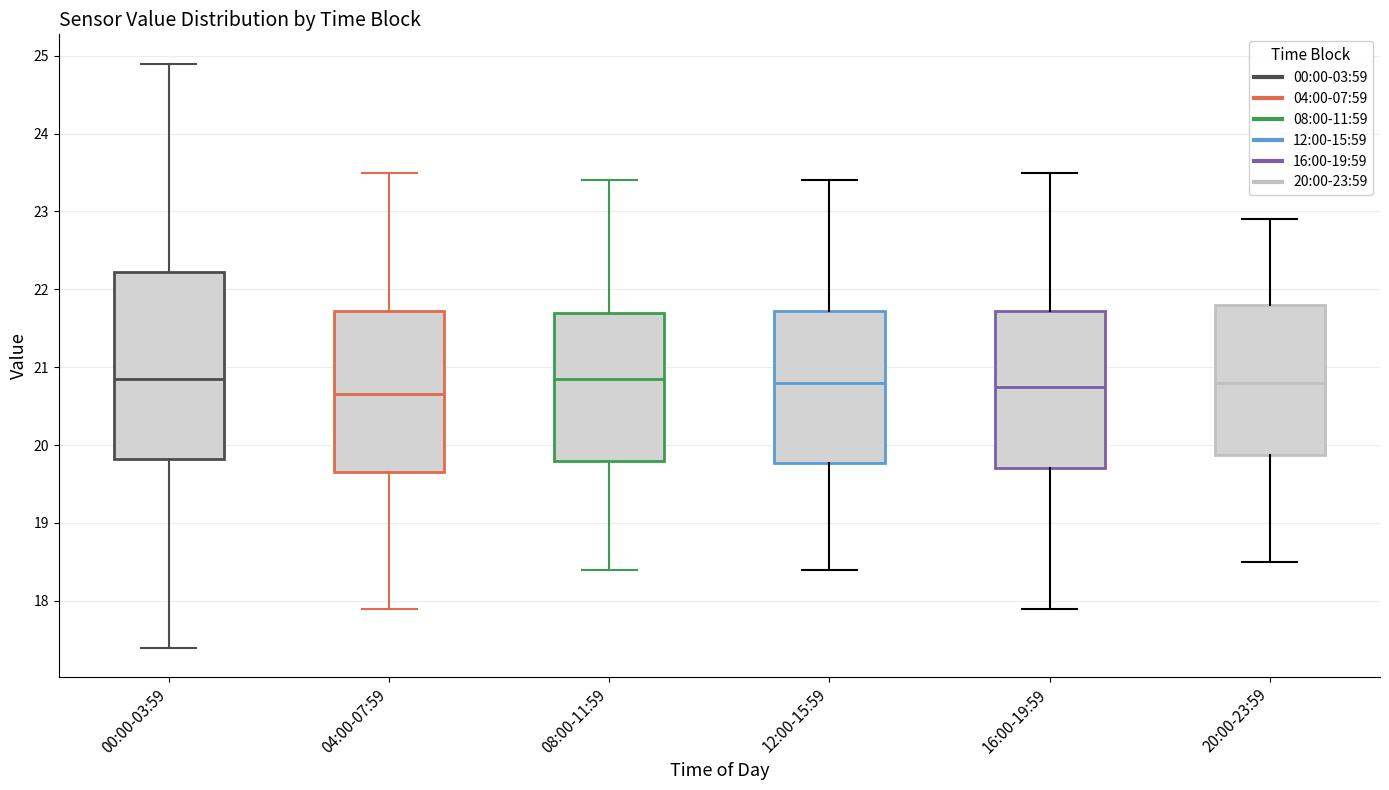

Which box has the lowest median line?

04:00-07:59